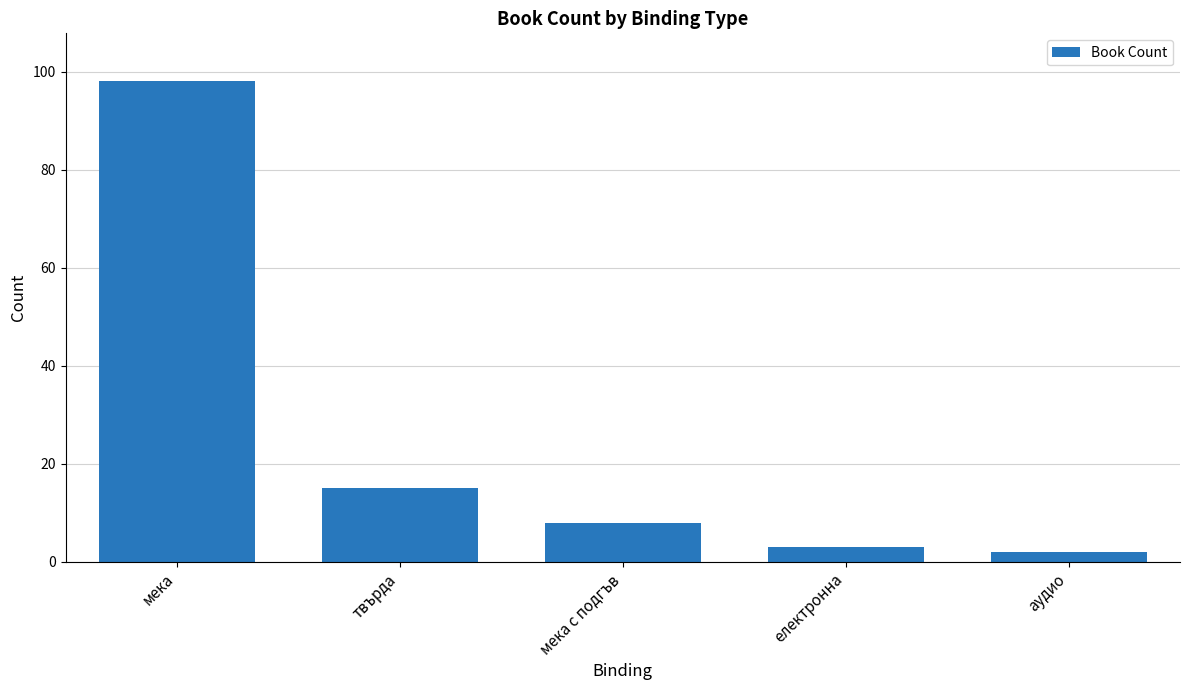

Reading left to right, list all the values displayed in this chart.

98	15	8	3	2